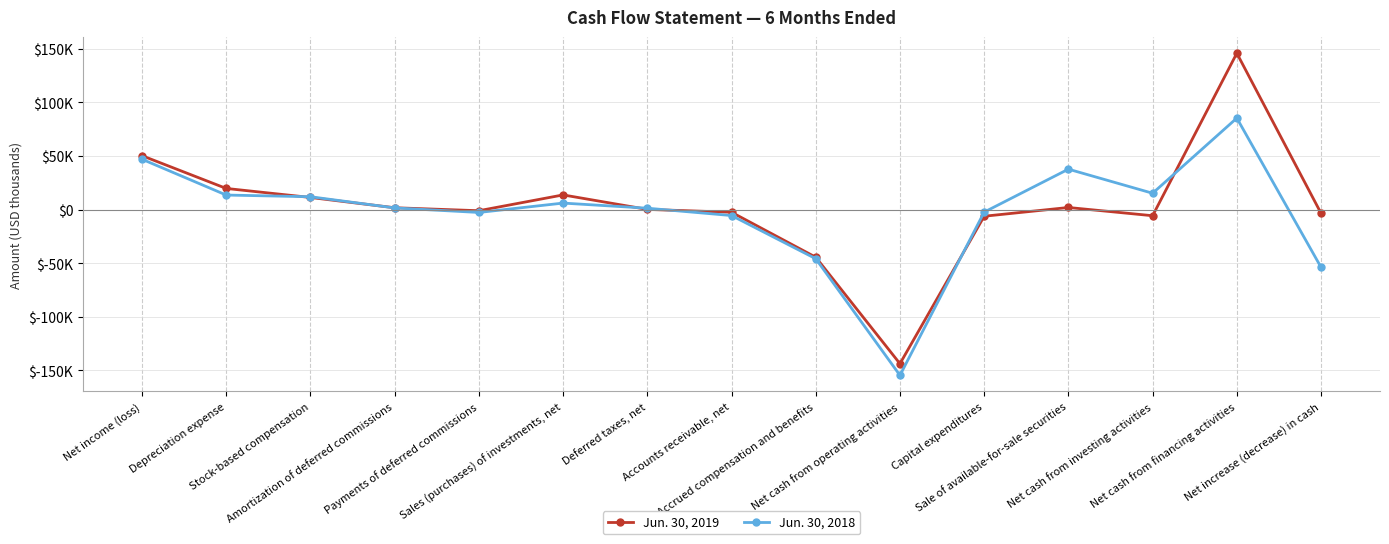

What is the maximum value shown in the chart?

145934